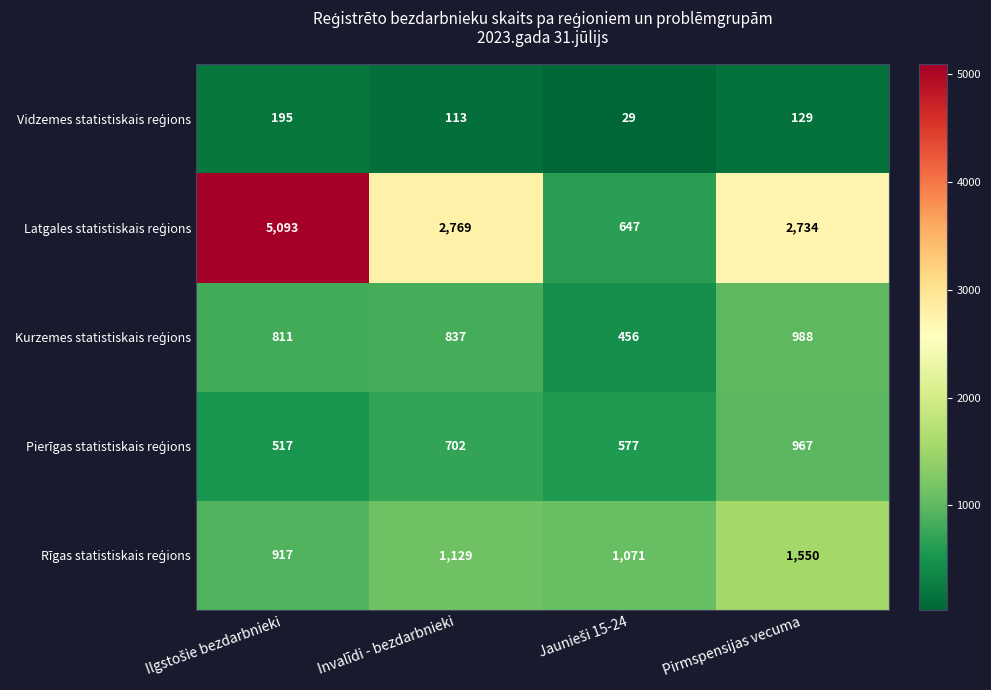

Count the number of categories in the chart.

4